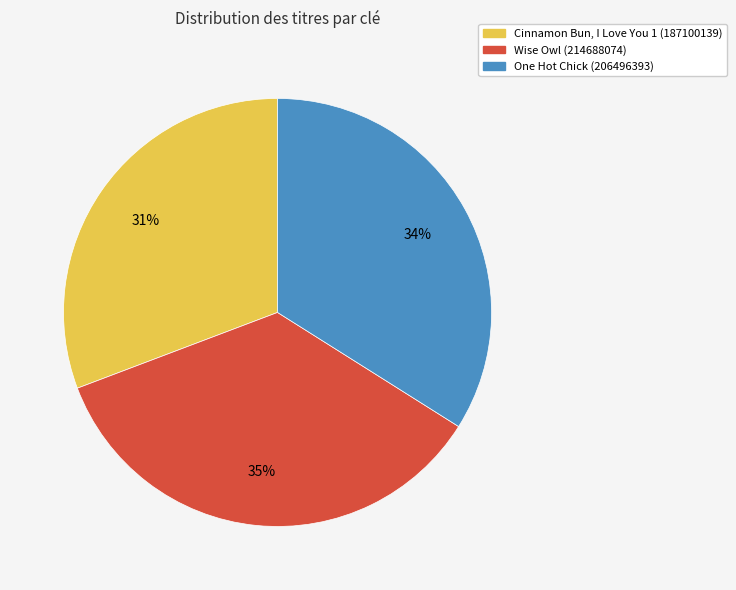

Is Cinnamon Bun, I Love You 1 (187100139) the majority of the pie?

No